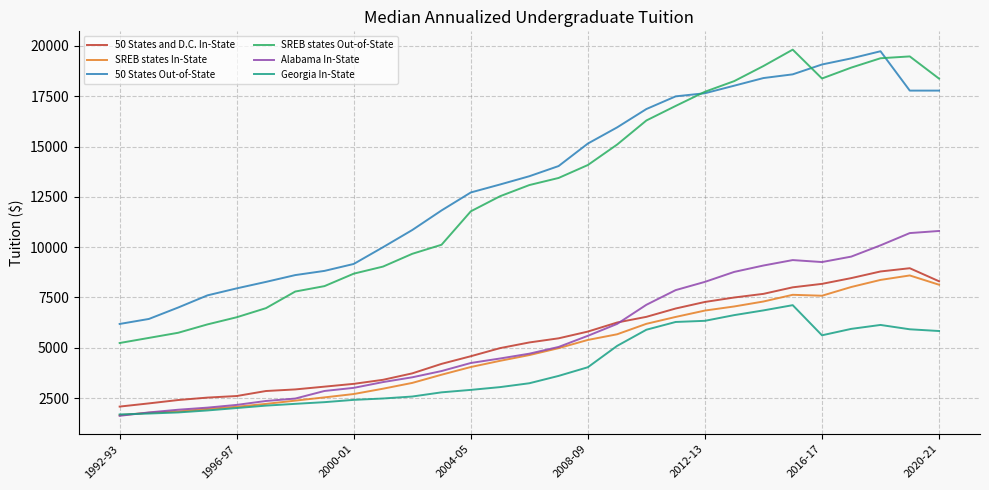

What is the maximum value for 50 States and D.C. In-State?

8953.5